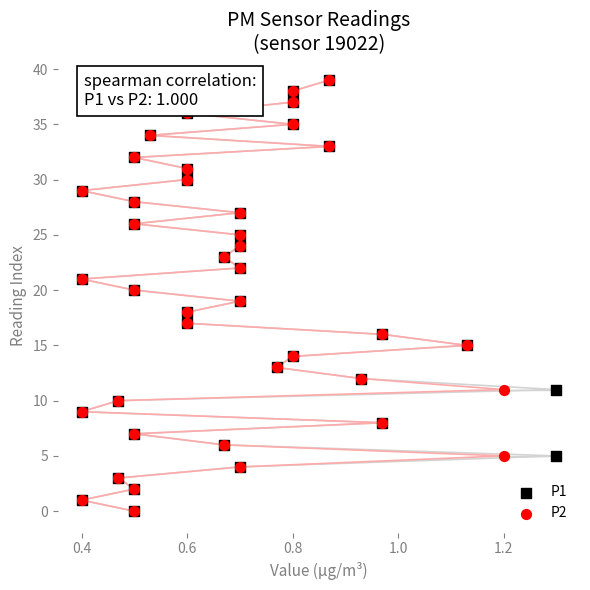

What are all the series names shown in the legend?

P1, P2